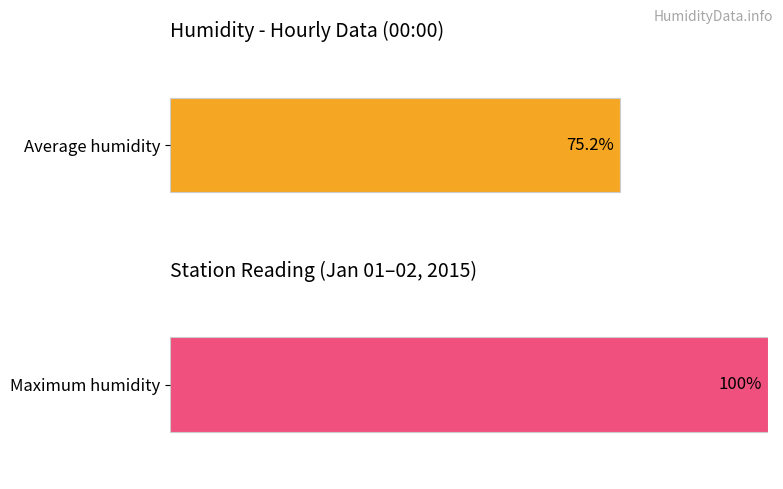

Rank the series by their maximum value, from lowest to highest.

Average humidity, Maximum humidity